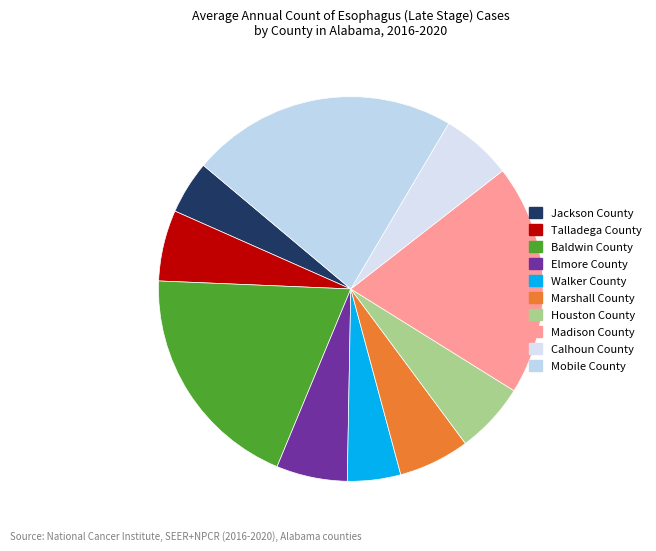

To the nearest percent, what is the difference between the largest and smallest slice percentages?

18%